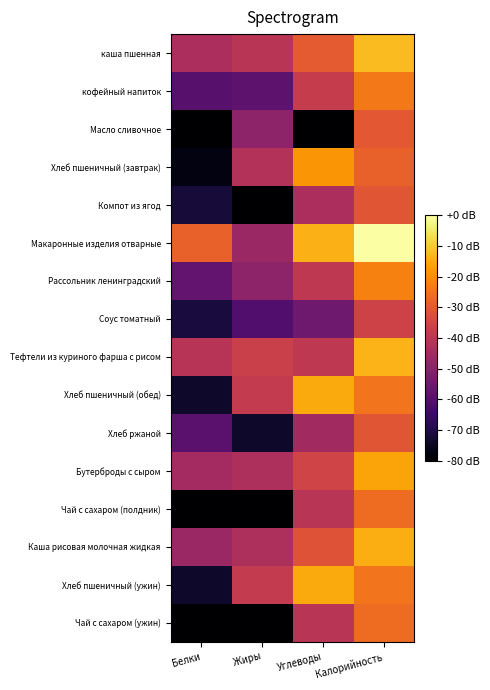

What is the difference between the highest and lowest values at Калорийность?

35.8